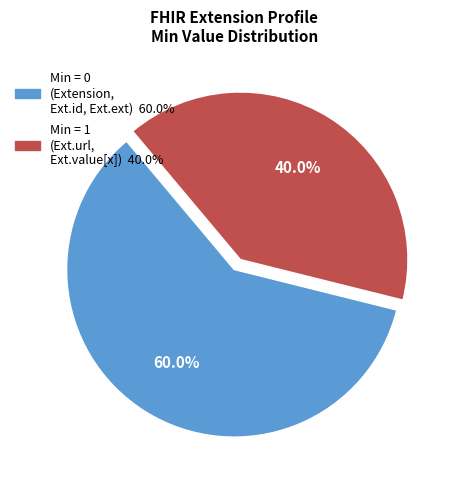

Count the number of slices in the pie.

2